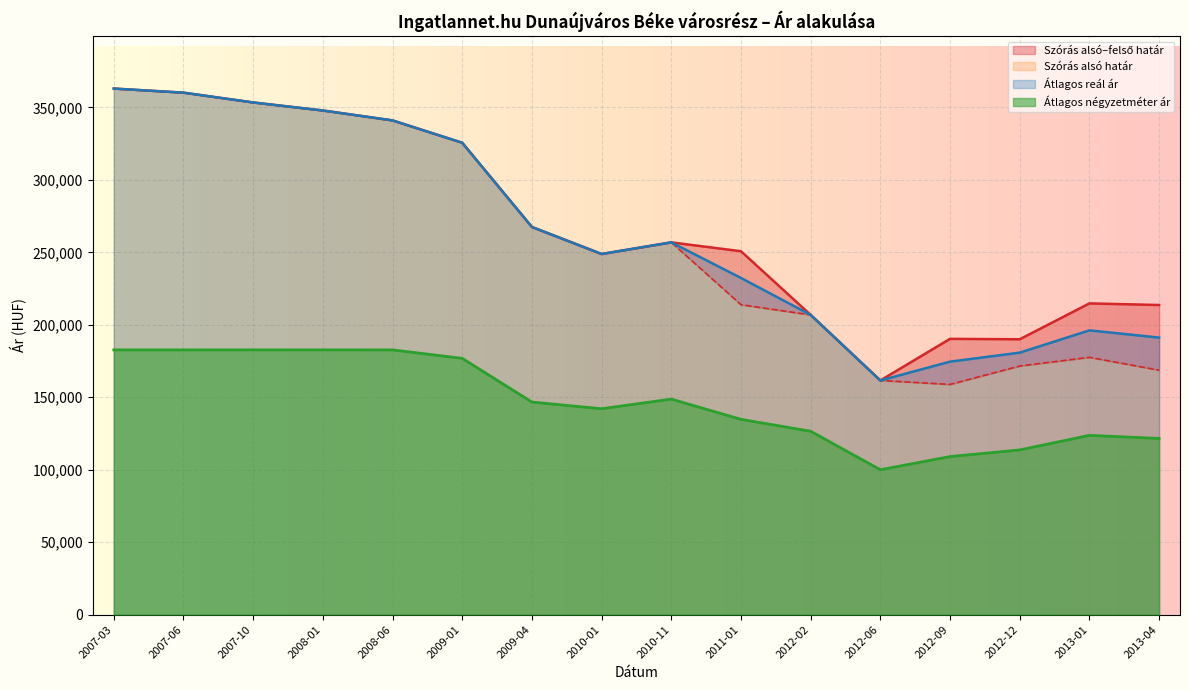

Which series has the largest total across all categories?

Szórás felső határ